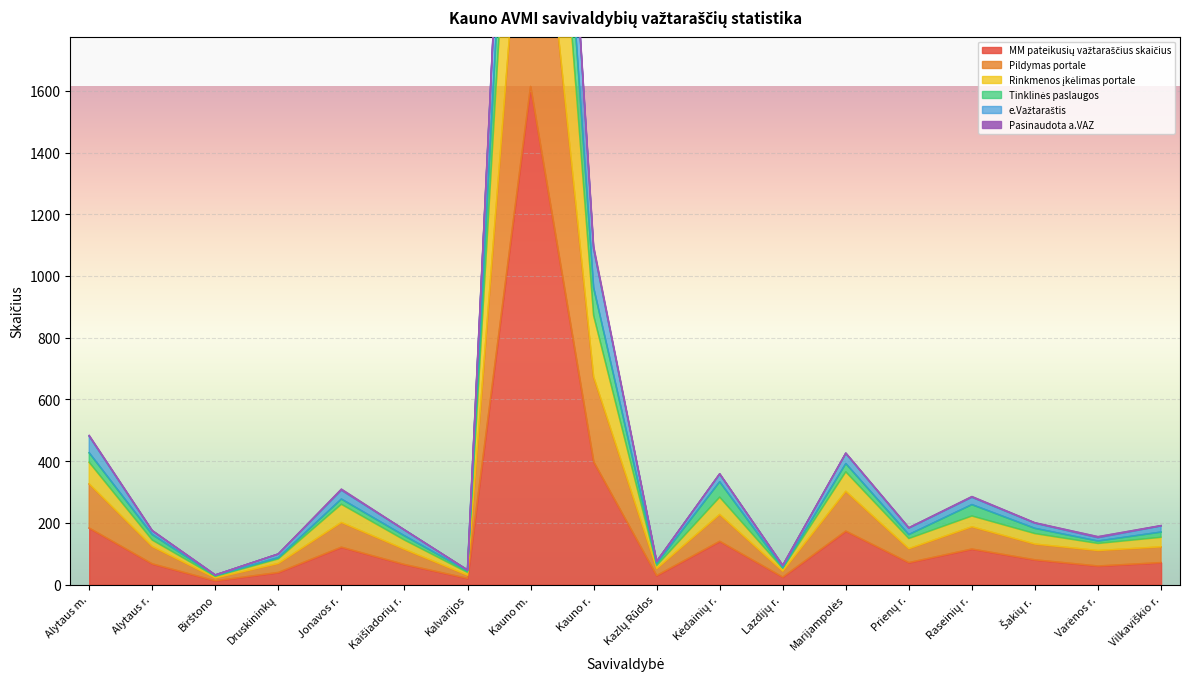

True or false: Pildymas portale and e.Važtaraštis cross at least once.

False